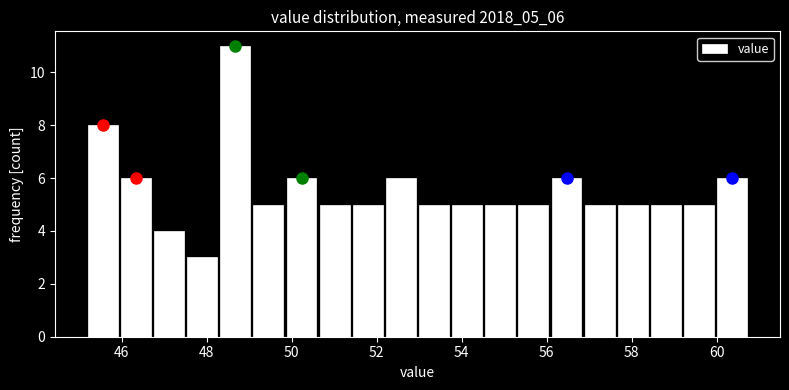

Around what value on the x-axis is the tallest bar? Give the approximate position of its centre, as read against the axis.

48.6